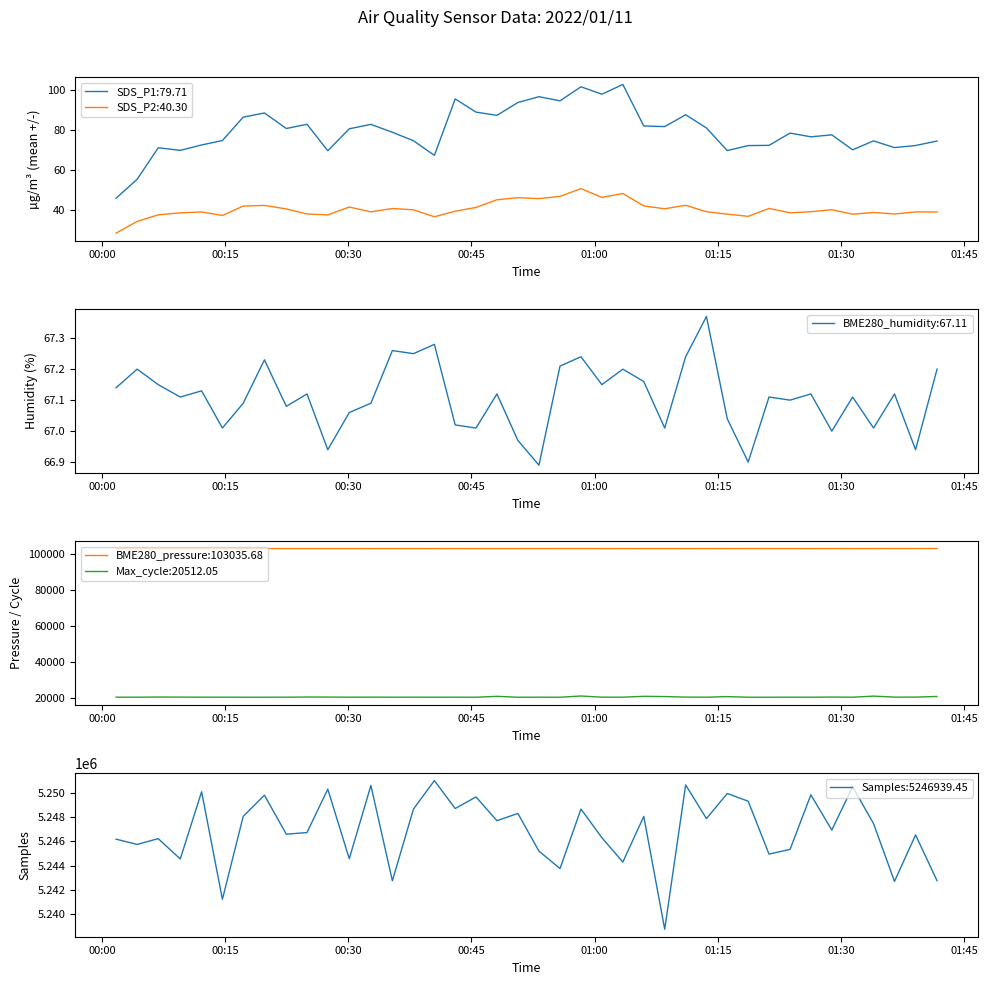

True or false: SDS_P1:79.71 and SDS_P2:40.30 cross at least once.

False